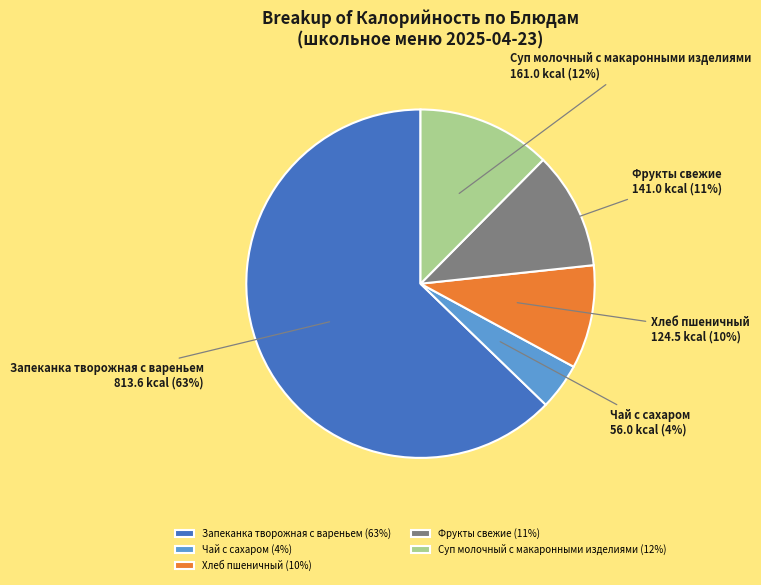

How many segments does this pie chart have?

5